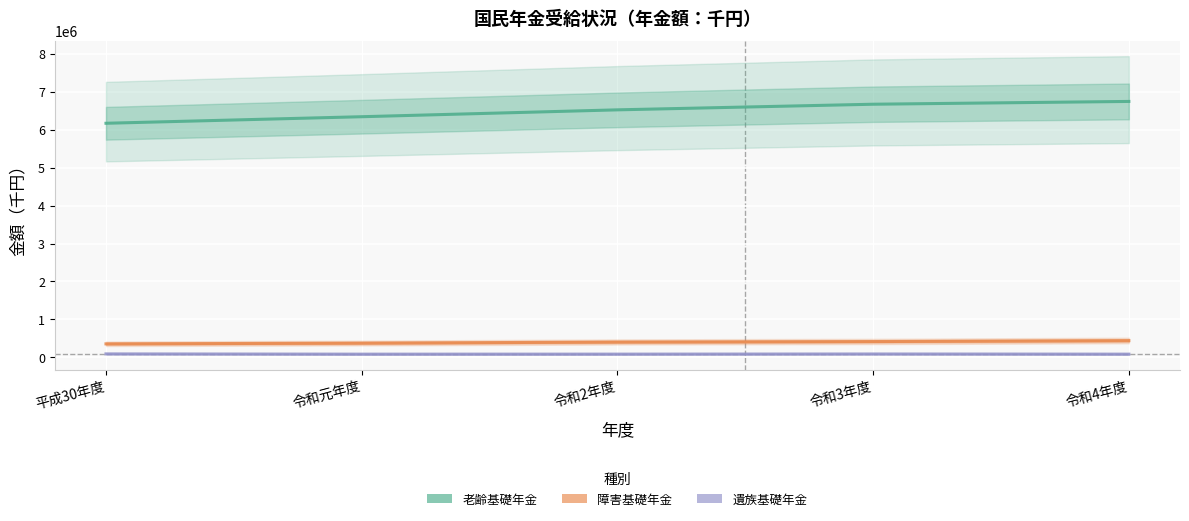

How many lines are shown in the chart?

3